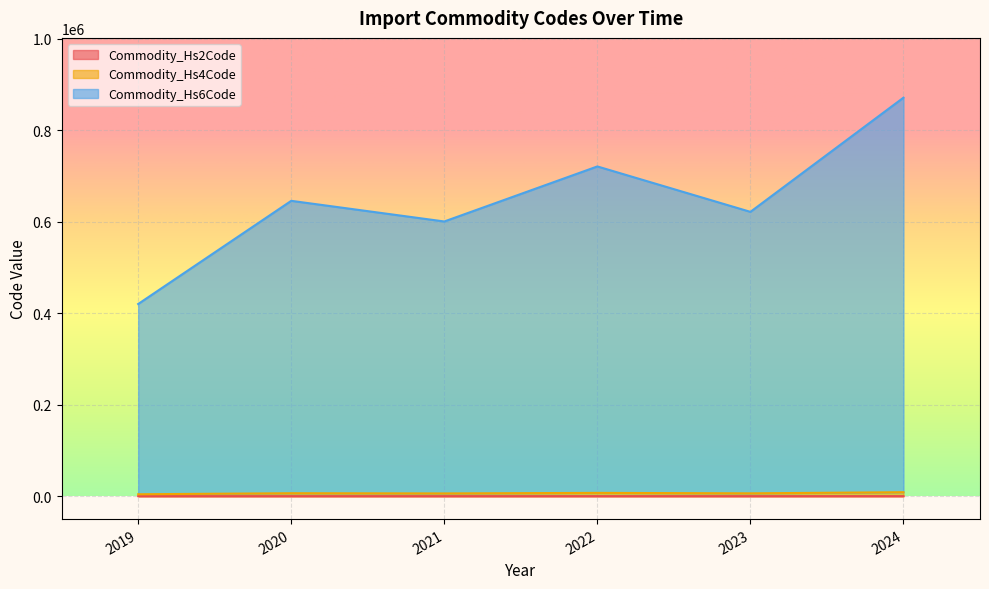

True or false: Commodity_Hs6Code and Commodity_Hs4Code cross at least once.

False